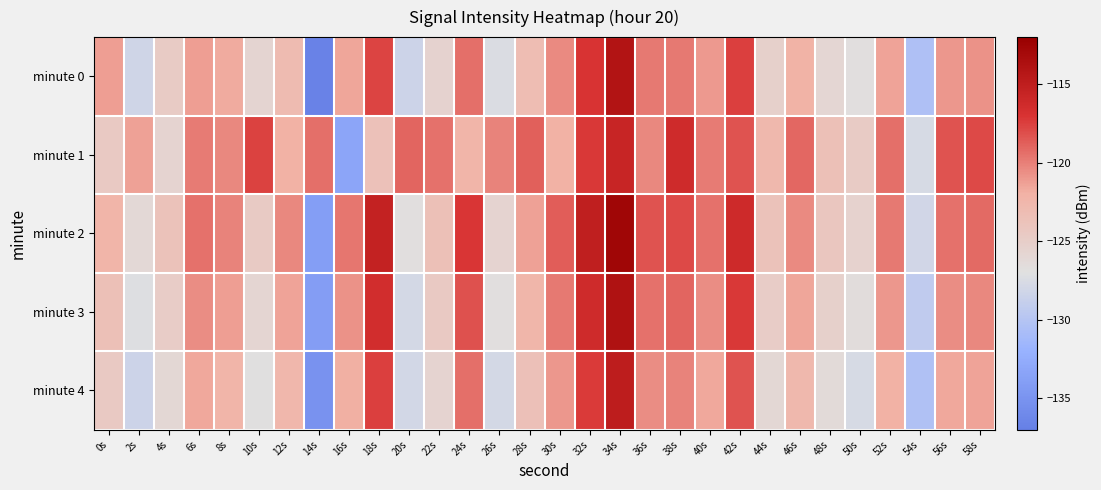

Reading right to left, what are all the values shown in this chart?

minute 0: 58s=-120.7	56s=-120.9	54s=-130.4	52s=-121.4	50s=-126.8	48s=-125.9	46s=-122.1	44s=-125.3	42s=-117.5	40s=-121.1	38s=-119.8	36s=-119.8	34s=-114.0	32s=-117.0	30s=-120.5	28s=-123.1	26s=-127.4	24s=-119.4	22s=-125.5	20s=-128.3	18s=-117.7	16s=-121.5	14s=-136.7	12s=-123.0	10s=-125.7	8s=-121.7	6s=-121.2	4s=-124.7	2s=-128.1	0s=-121.2
minute 1: 58s=-117.9	56s=-118.3	54s=-127.7	52s=-119.3	50s=-124.8	48s=-123.4	46s=-119.1	44s=-122.7	42s=-118.3	40s=-119.9	38s=-116.2	36s=-120.3	34s=-115.7	32s=-117.2	30s=-122.0	28s=-118.8	26s=-120.1	24s=-122.3	22s=-119.4	20s=-119.0	18s=-123.7	16s=-133.3	14s=-119.3	12s=-122.0	10s=-117.6	8s=-120.3	6s=-119.9	4s=-125.6	2s=-121.4	0s=-124.6
minute 2: 58s=-119.2	56s=-119.4	54s=-128.1	52s=-119.8	50s=-125.4	48s=-124.1	46s=-120.4	44s=-123.8	42s=-116.1	40s=-119.4	38s=-117.9	36s=-118.3	34s=-112.7	32s=-115.1	30s=-118.7	28s=-121.3	26s=-125.7	24s=-117.1	22s=-123.4	20s=-126.8	18s=-115.3	16s=-119.7	14s=-133.9	12s=-120.3	10s=-124.7	8s=-120.1	6s=-119.4	4s=-123.8	2s=-126.1	0s=-122.3
minute 3: 58s=-120.3	56s=-120.6	54s=-129.2	52s=-120.9	50s=-126.6	48s=-125.2	46s=-121.6	44s=-124.9	42s=-117.2	40s=-120.6	38s=-119.0	36s=-119.4	34s=-113.8	32s=-116.2	30s=-119.8	28s=-122.4	26s=-126.8	24s=-118.2	22s=-124.6	20s=-127.9	18s=-116.4	16s=-120.8	14s=-134.0	12s=-121.4	10s=-125.8	8s=-121.2	6s=-120.6	4s=-124.9	2s=-127.2	0s=-123.4
minute 4: 58s=-121.4	56s=-121.7	54s=-130.3	52s=-122.0	50s=-127.7	48s=-126.3	46s=-122.7	44s=-126.0	42s=-118.3	40s=-121.7	38s=-120.1	36s=-120.6	34s=-114.9	32s=-117.3	30s=-120.9	28s=-123.6	26s=-127.9	24s=-119.3	22s=-125.7	20s=-128.0	18s=-117.6	16s=-121.9	14s=-135.1	12s=-122.6	10s=-126.9	8s=-122.3	6s=-121.7	4s=-126.0	2s=-128.3	0s=-124.6